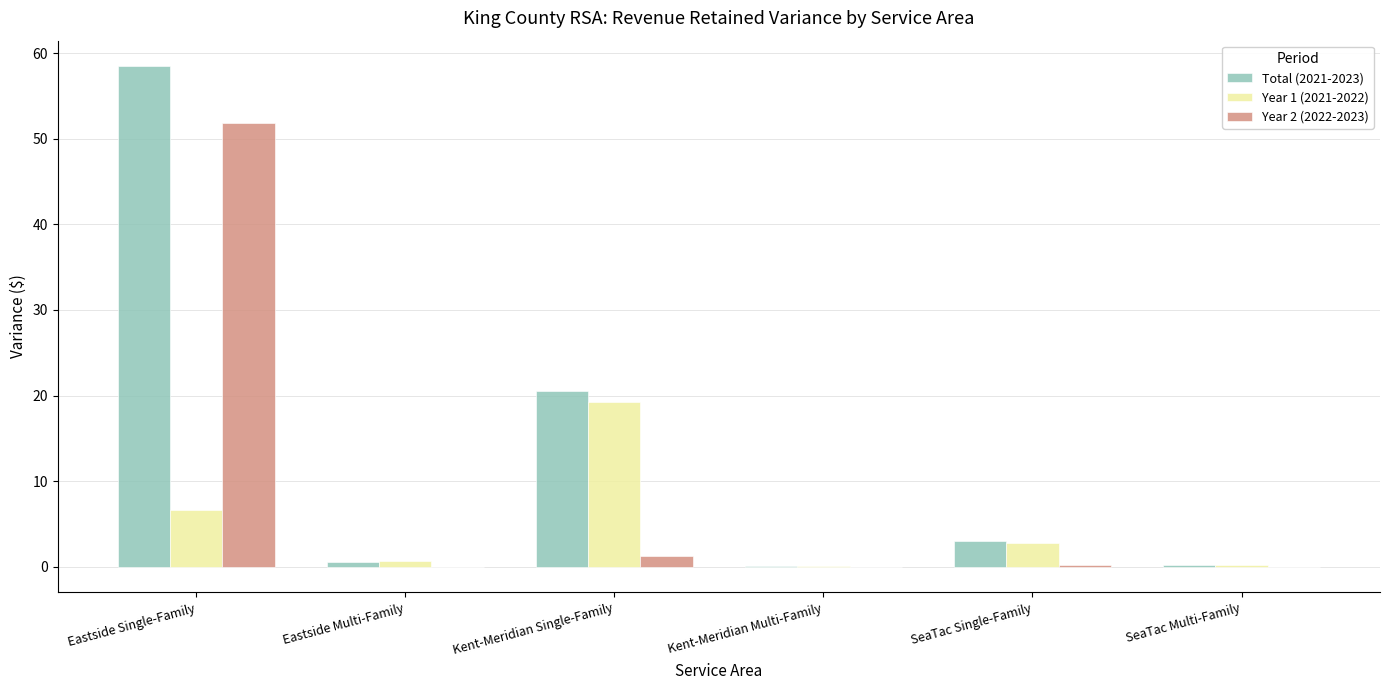

What is the sum of all Year 2 (2022-2023) values?

53.3